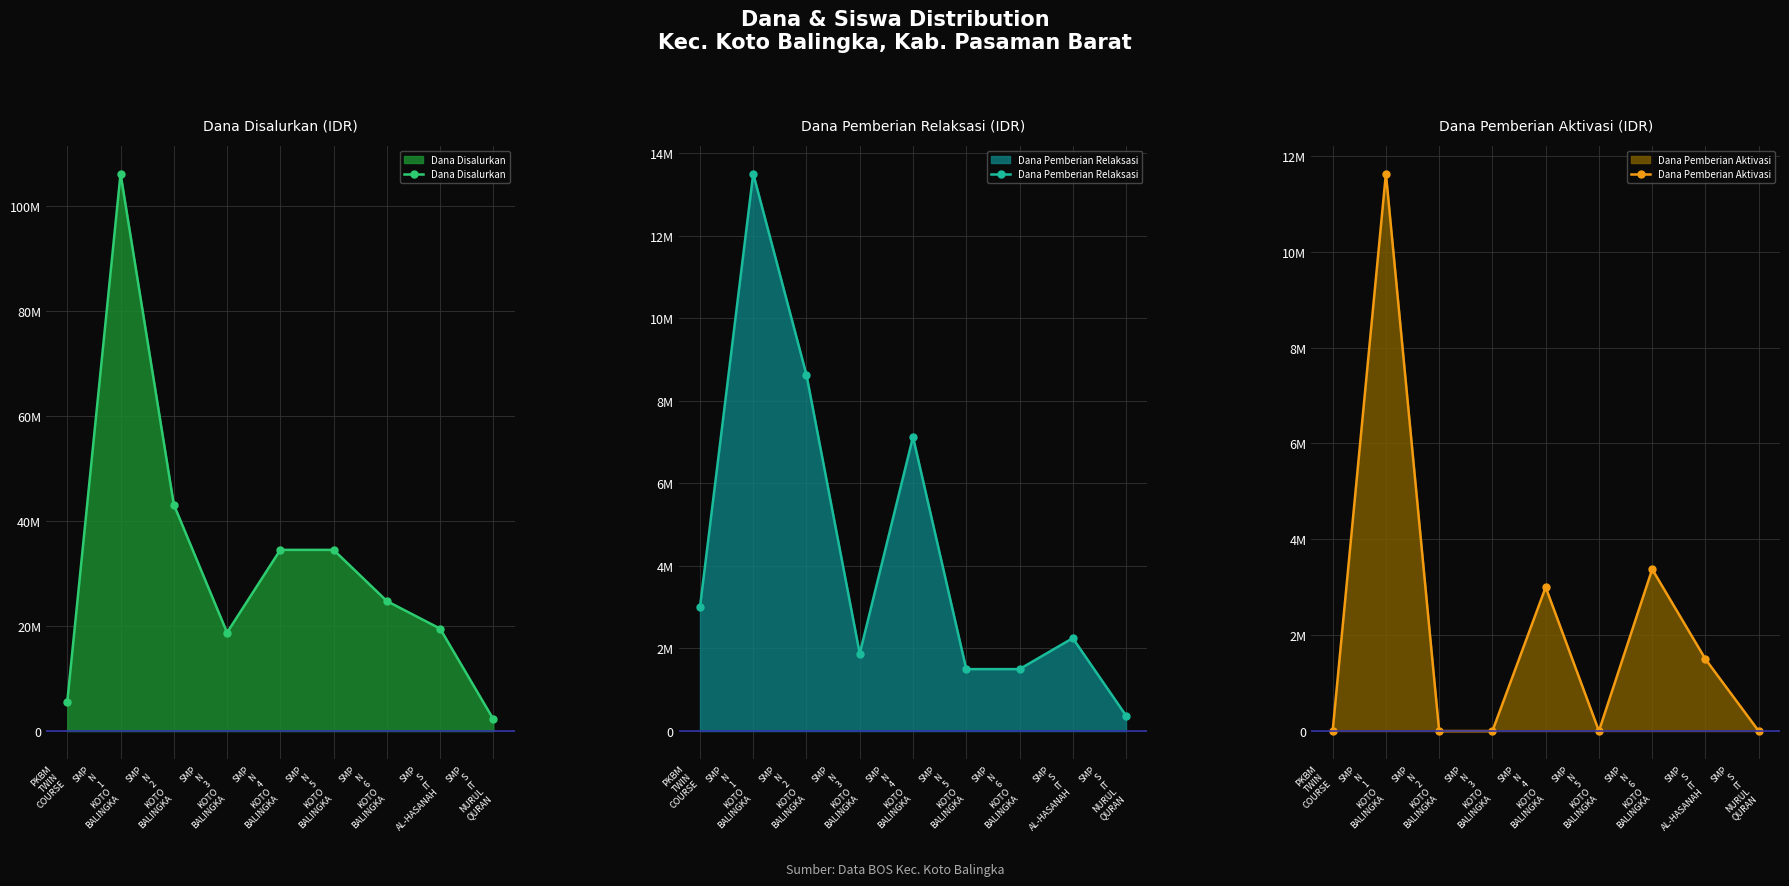

What position from the right is SMP
N
6
KOTO
BALINGKA?

3